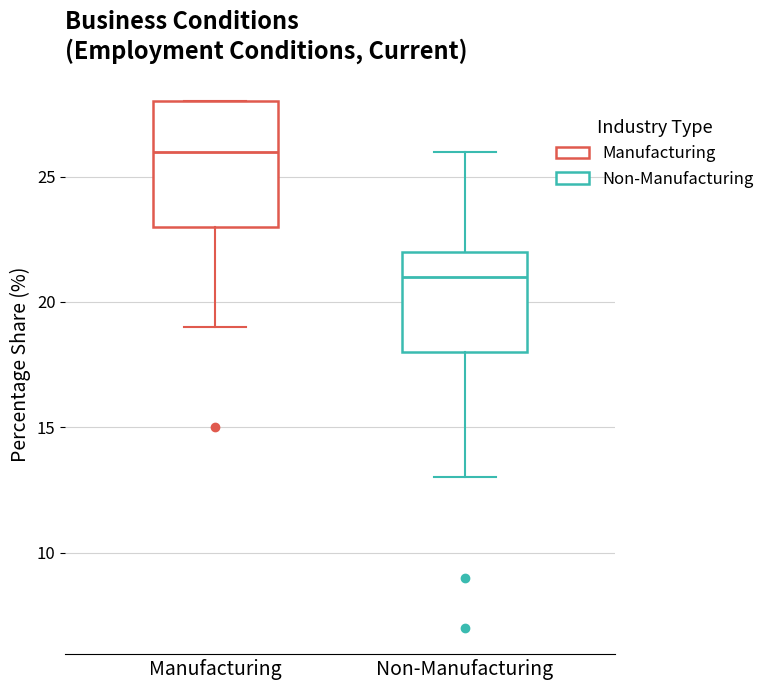

Reading left to right, read every box against the y-axis: the position of its median line, the range the box covers, and the ends of its whiskers. The values are not printed on the chart, so give them approximately, as read against the axis.

Manufacturing: median 26, box 23 to 28, whiskers 19 to 28
Non-Manufacturing: median 21, box 18 to 22, whiskers 13 to 26